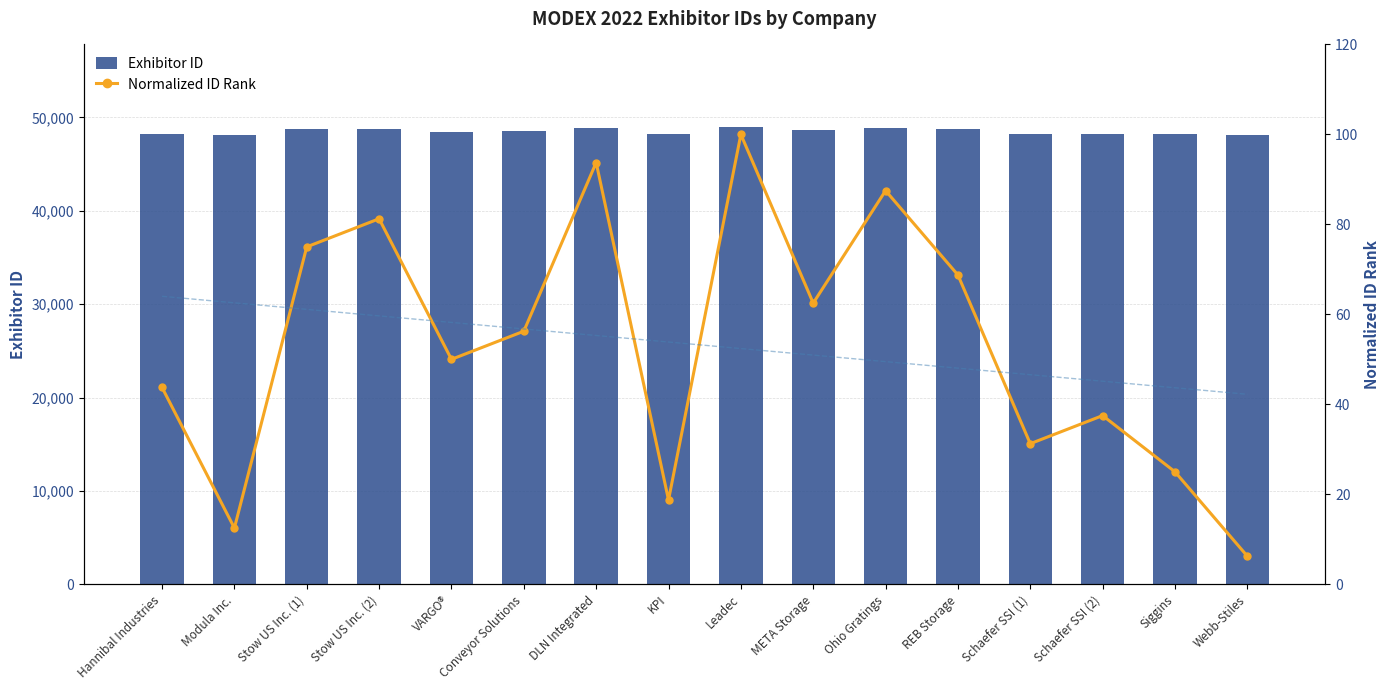

Are the bars grouped side by side (vs. stacked)?

Yes